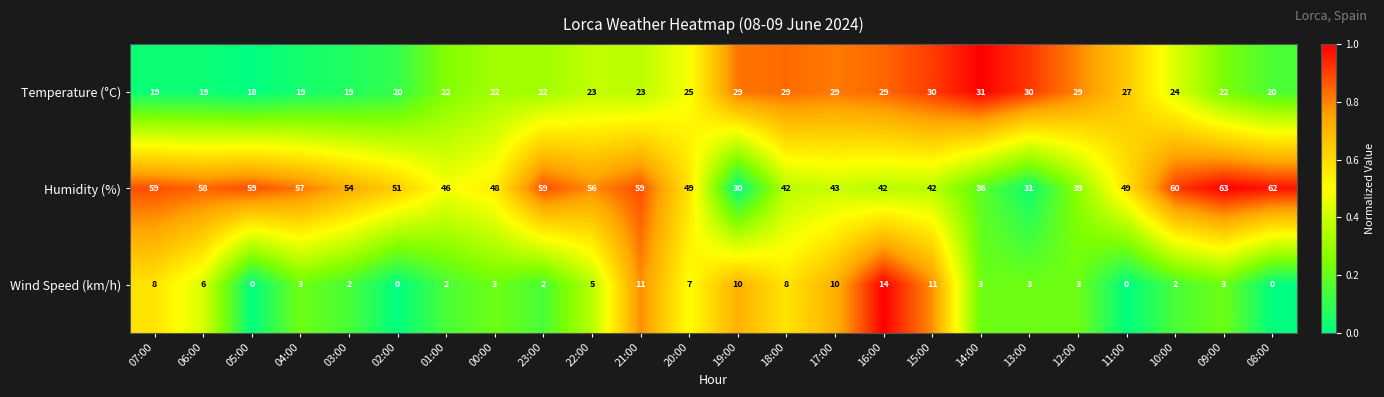

At which category is the sum across all series the highest?

21:00